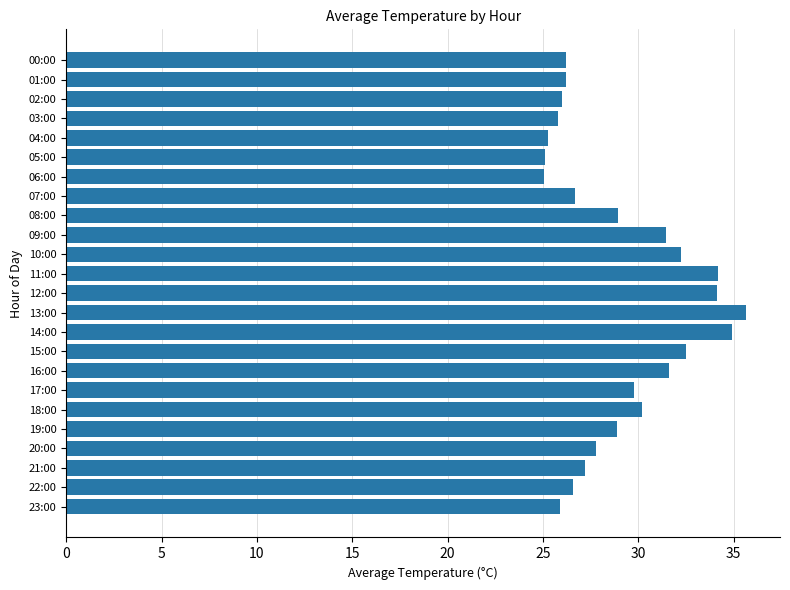

At which category does the chart reach its peak across all series?

13:00